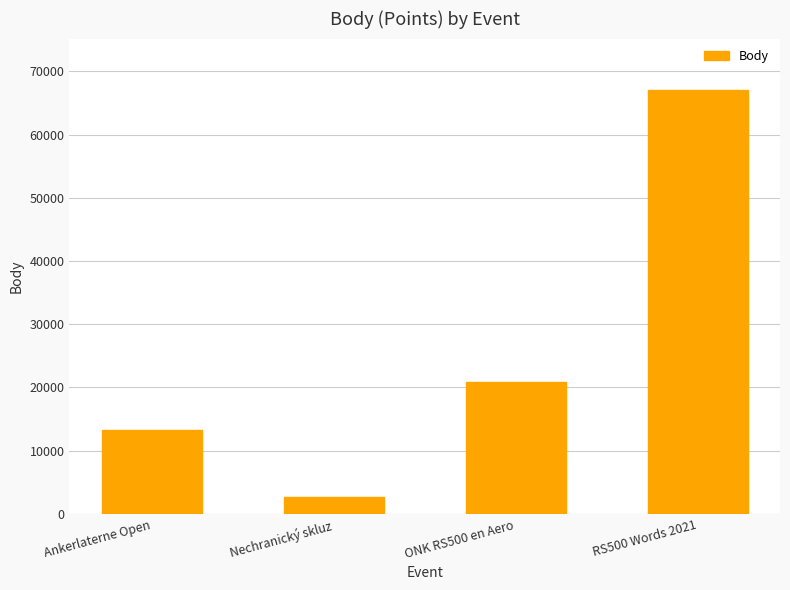

What is the sum of all values?

103858